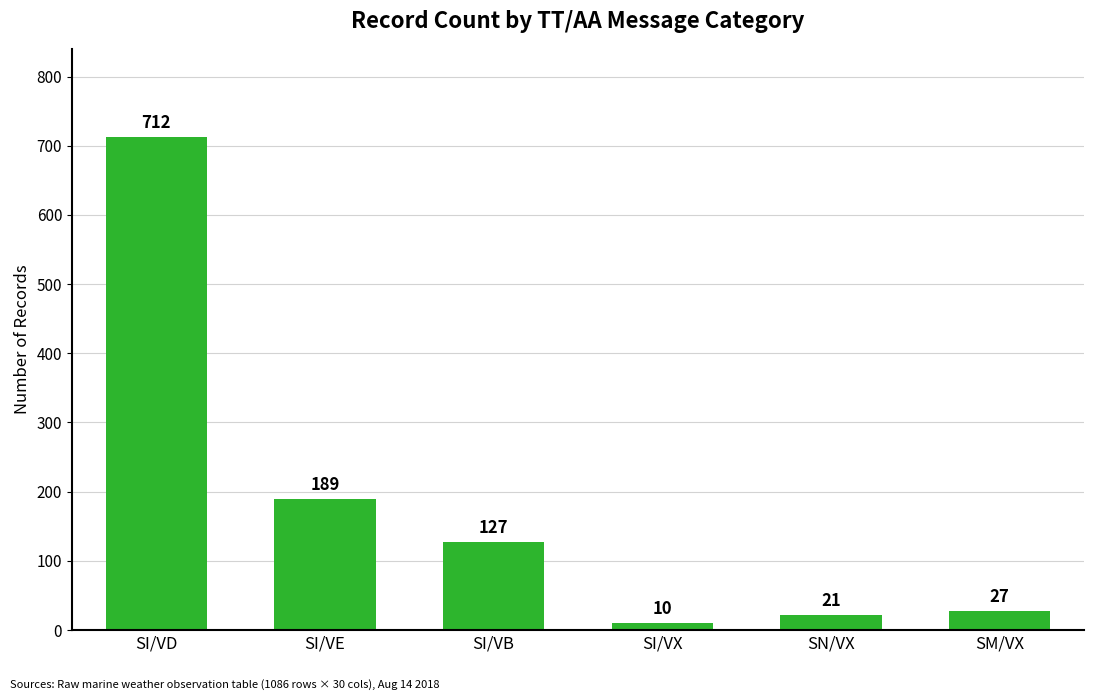

How many values are below 127?

3